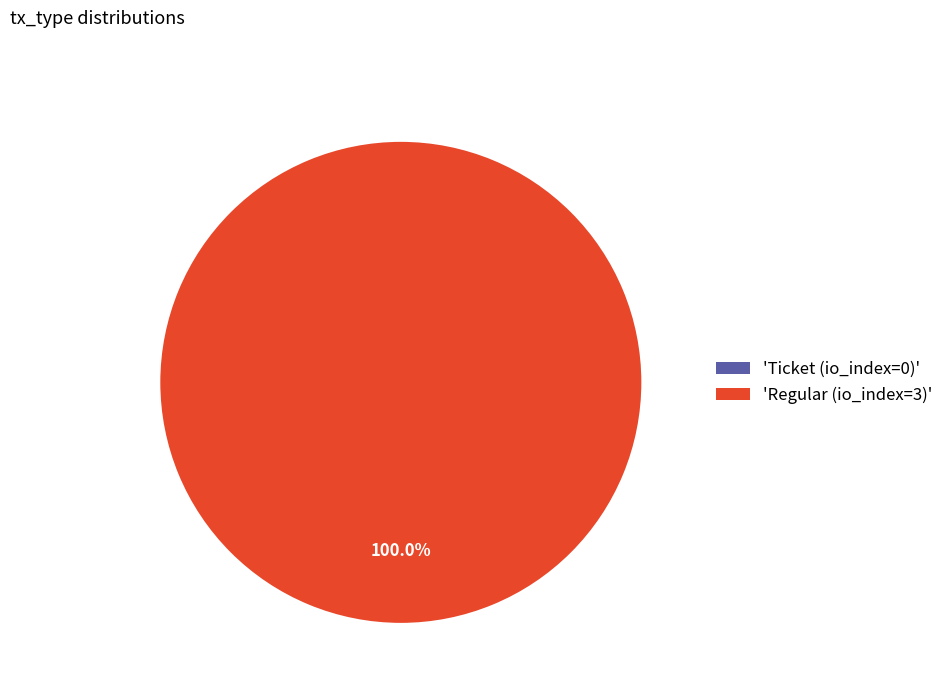

To the nearest percent, what percentage of the pie is Regular (io_index=3)?

100%